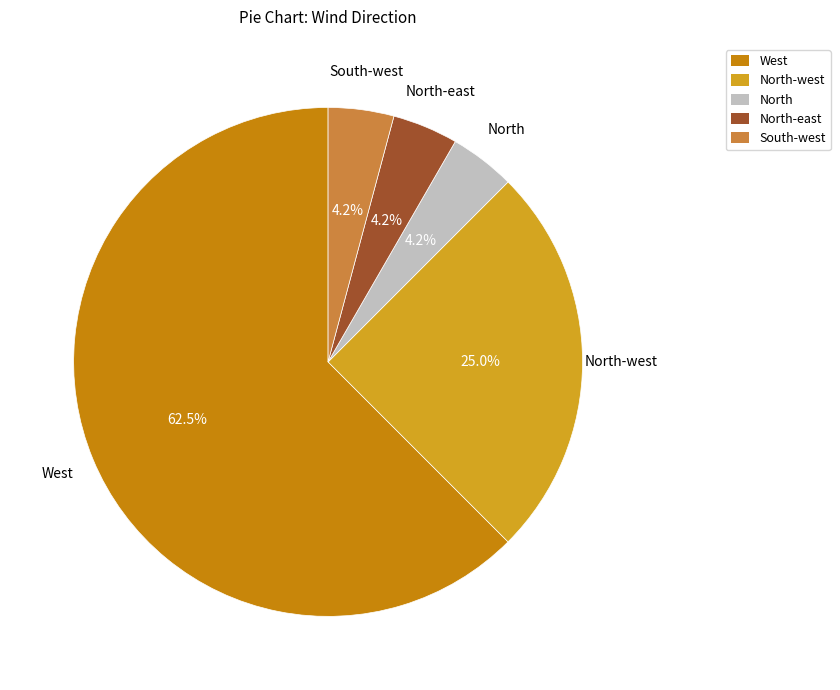

Which slice is the largest?

West